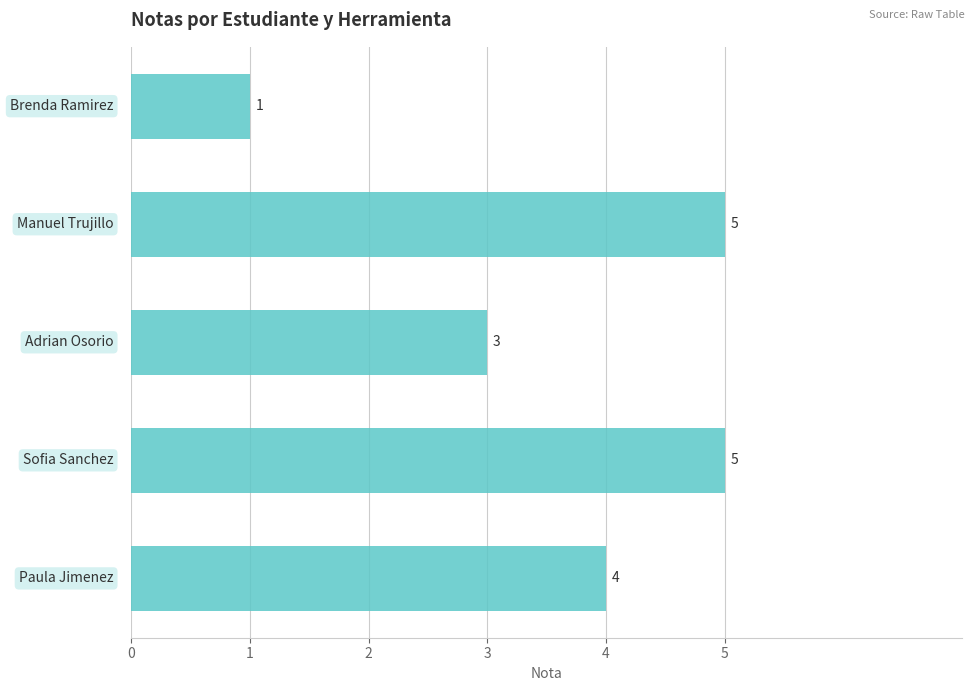

Count the number of data series in this chart.

1